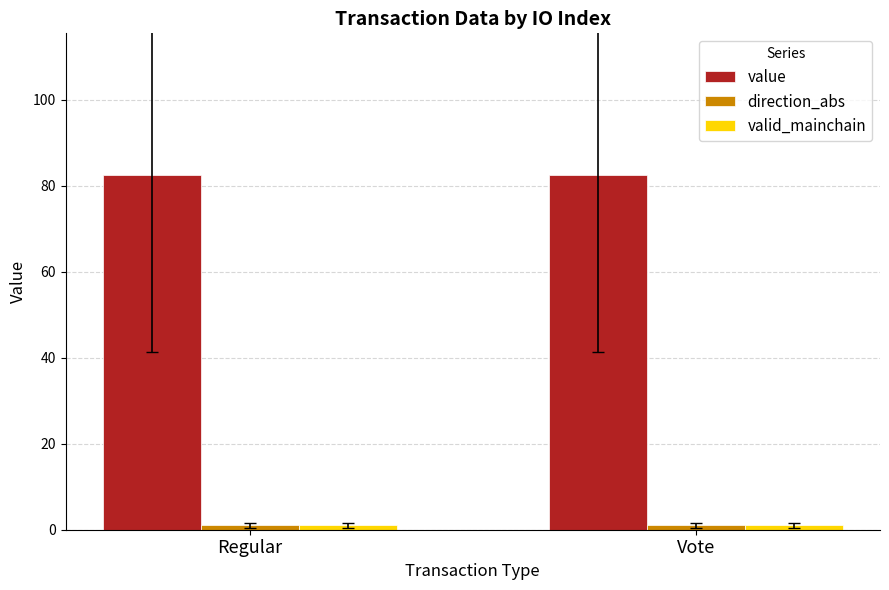

How many groups of bars are there?

2